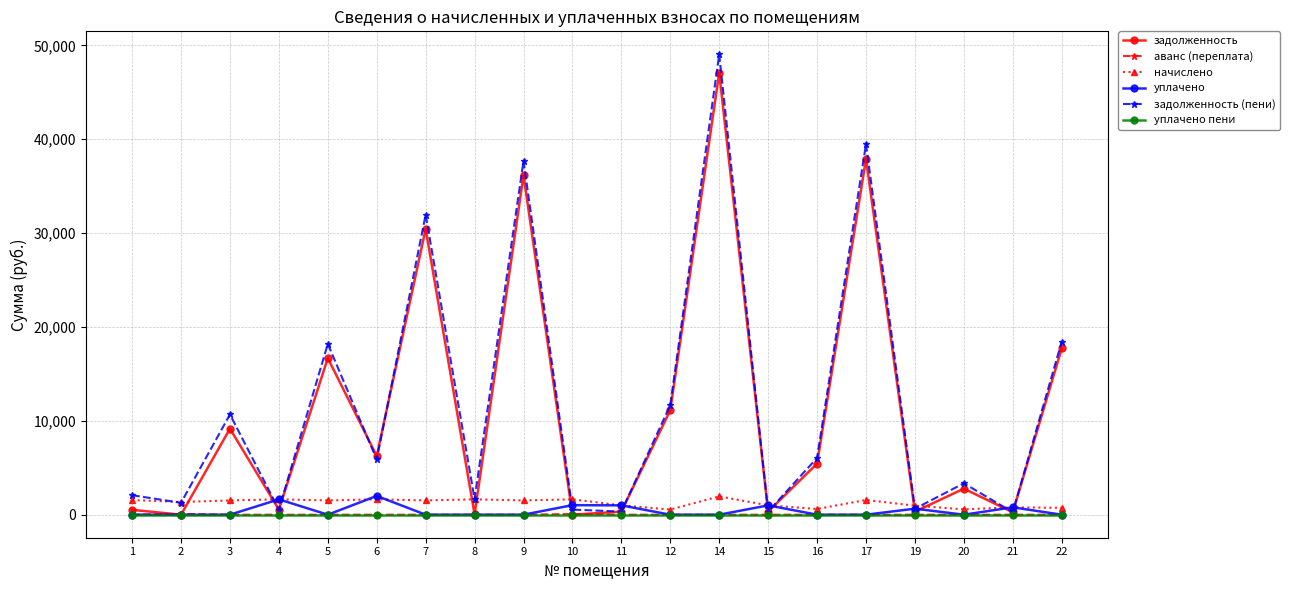

Is this an area chart (filled region under the line)?

No